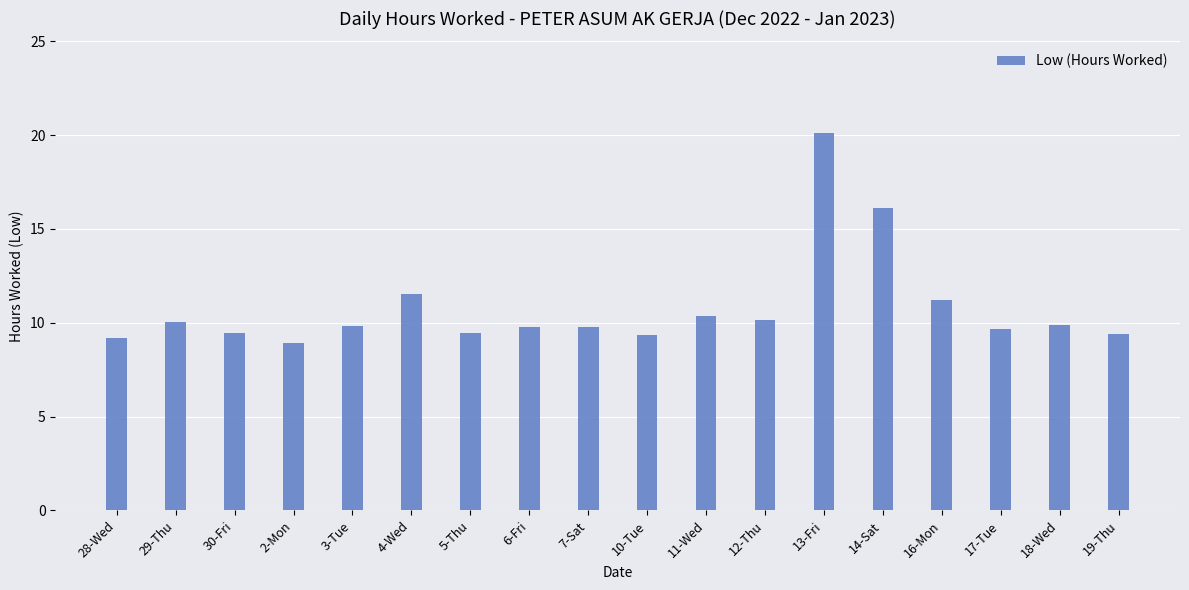

How many categories are shown in the chart?

18